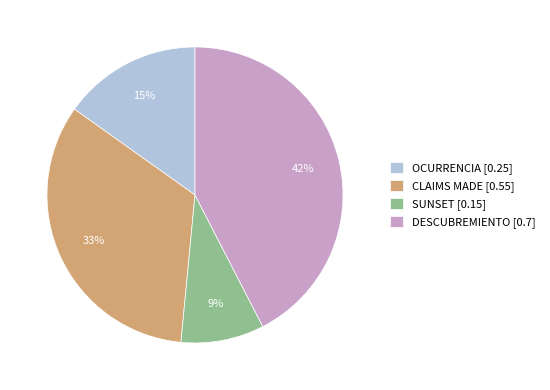

Between DESCUBREMIENTO and OCURRENCIA, which is larger?

DESCUBREMIENTO